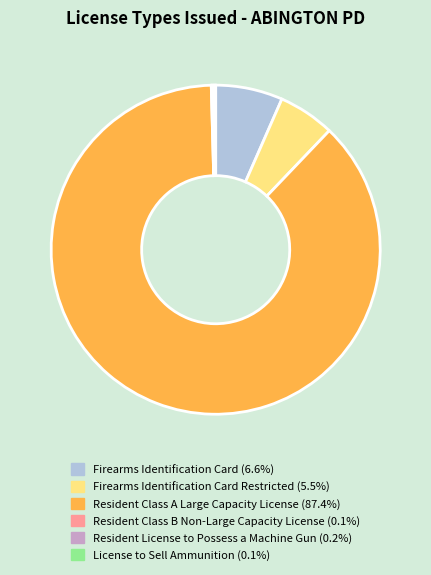

Does any single category account for the majority?

Yes